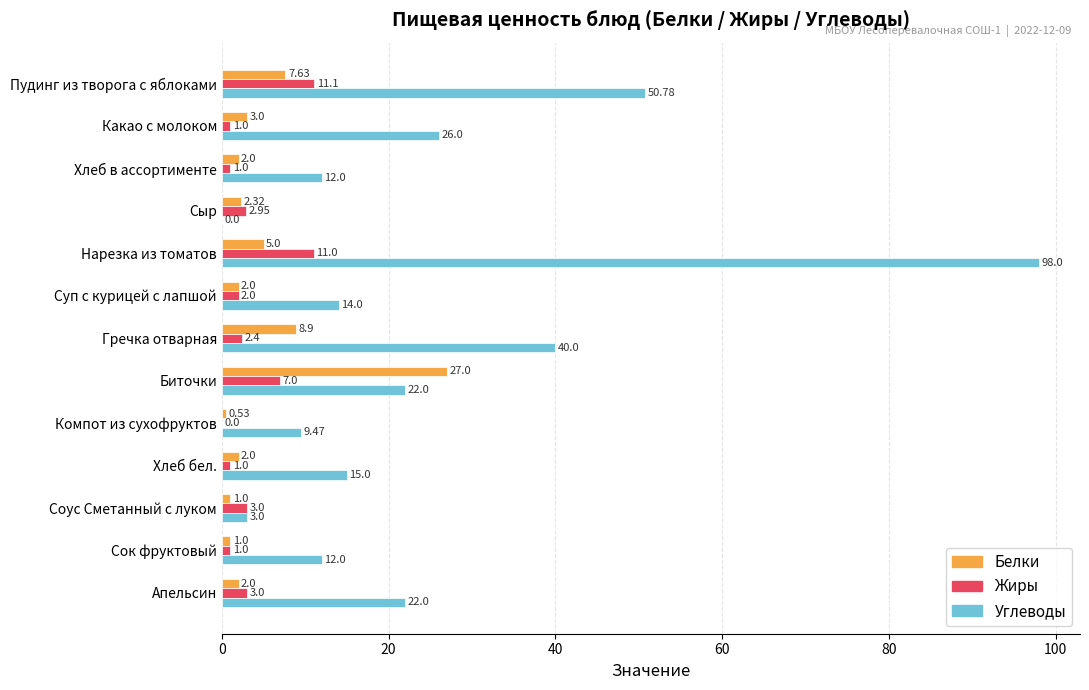

Count the number of categories in the chart.

13